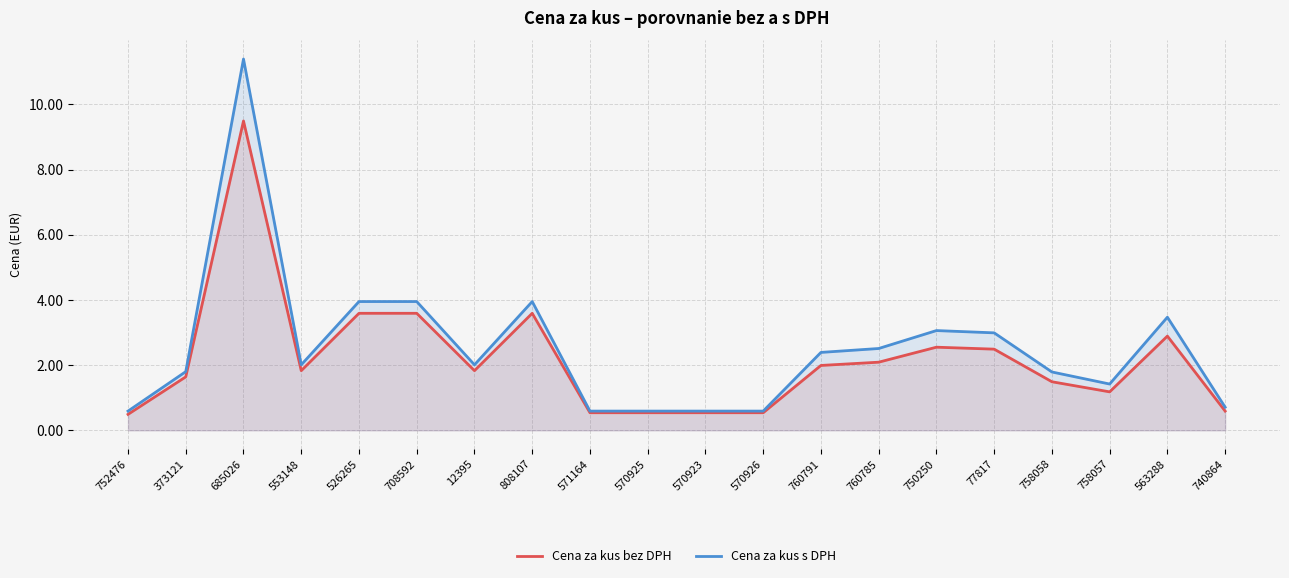

Reading right to left, transcribe all the data shown in this chart.

Cena za kus bez DPH: 740864=0.6	563288=2.9	758057=1.2	758058=1.5	77817=2.5	750250=2.5	760785=2.1	760791=2.0	570926=0.5	570923=0.5	570925=0.5	571164=0.5	808107=3.6	12395=1.8	708592=3.6	526265=3.6	553148=1.8	685026=9.5	373121=1.6	752476=0.5
Cena za kus s DPH: 740864=0.7	563288=3.5	758057=1.4	758058=1.8	77817=3.0	750250=3.1	760785=2.5	760791=2.4	570926=0.6	570923=0.6	570925=0.6	571164=0.6	808107=4.0	12395=2.0	708592=4.0	526265=4.0	553148=2.0	685026=11.4	373121=1.8	752476=0.6